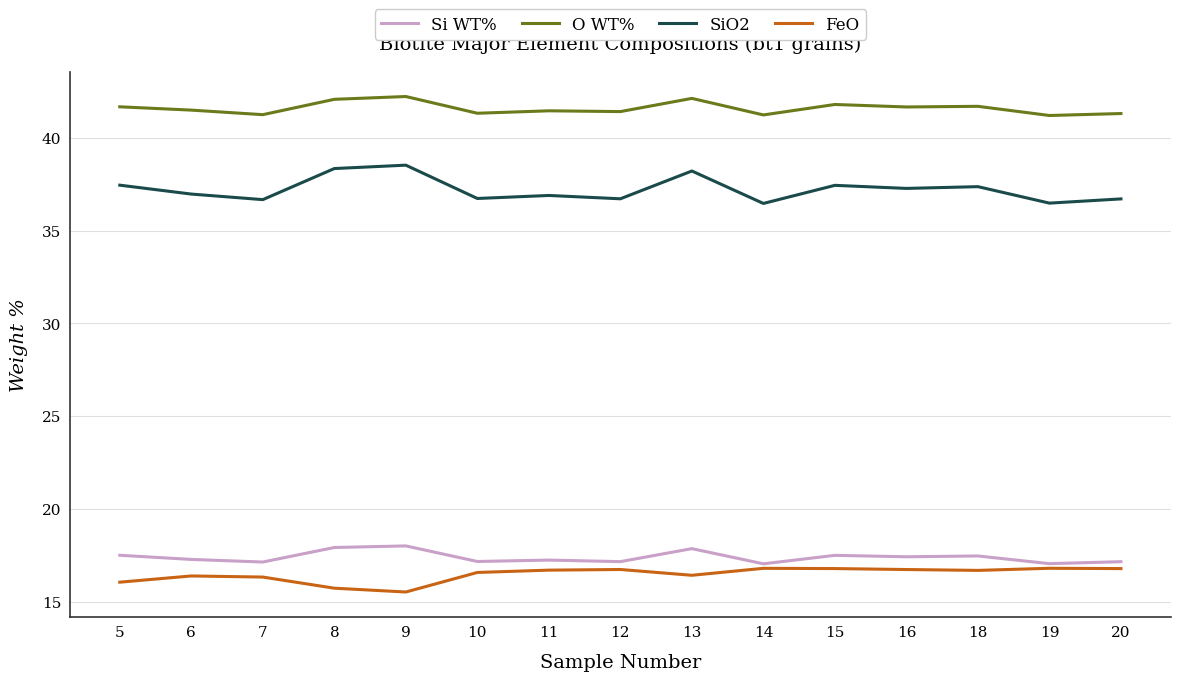

True or false: Si WT% and O WT% intersect in this chart.

False